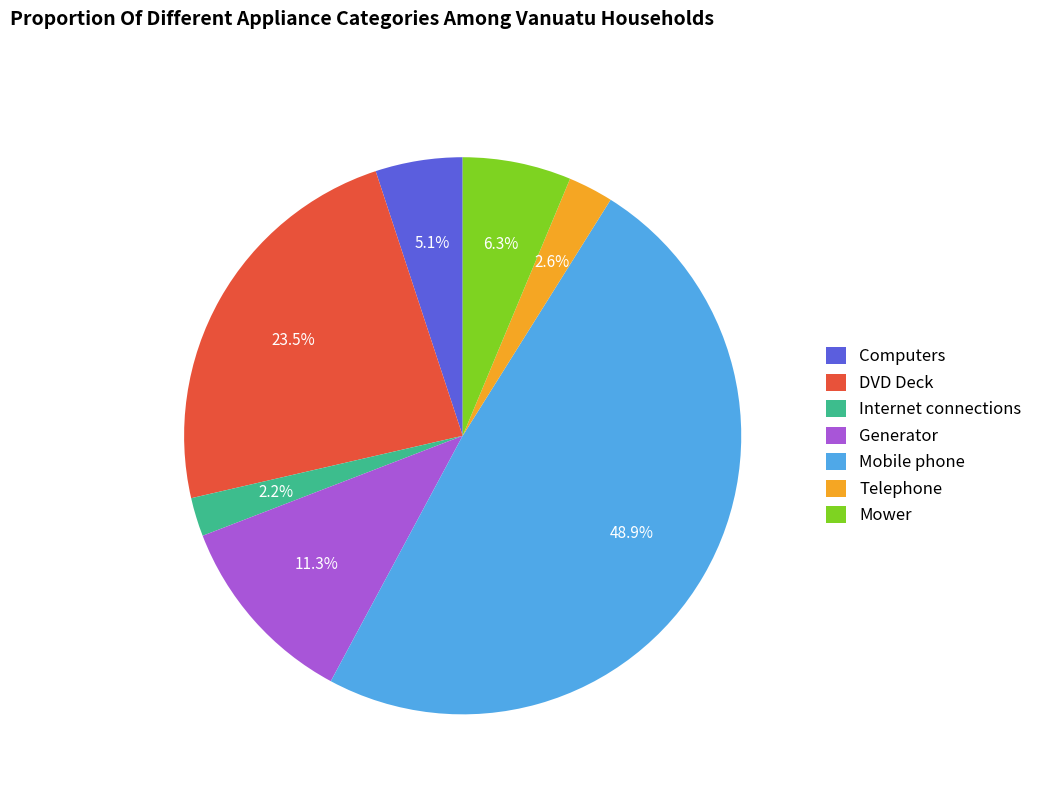

What is the largest slice in the pie chart?

Mobile phone